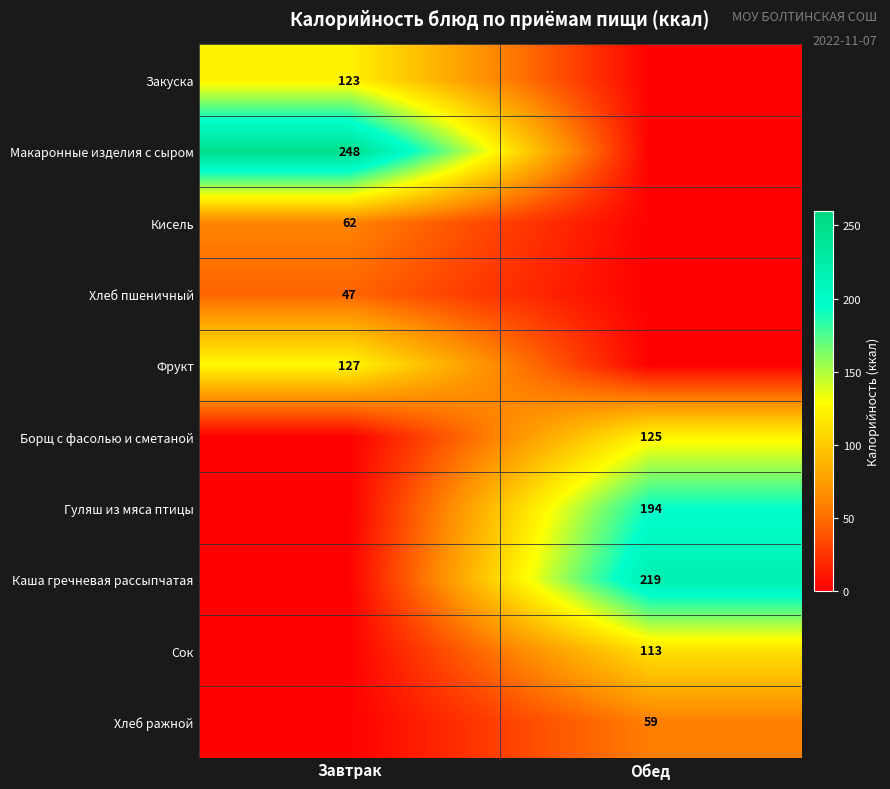

True or false: Закуска has a value of 123 at Завтрак.

True